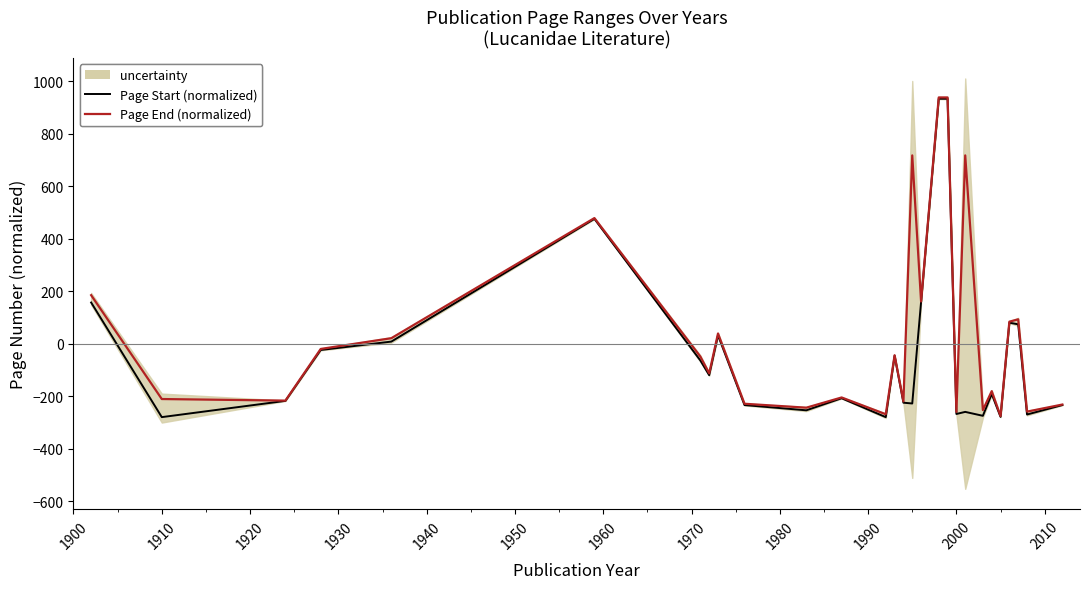

The Page Start (normalized) series shows -15.9 at 1920. True or false?

False